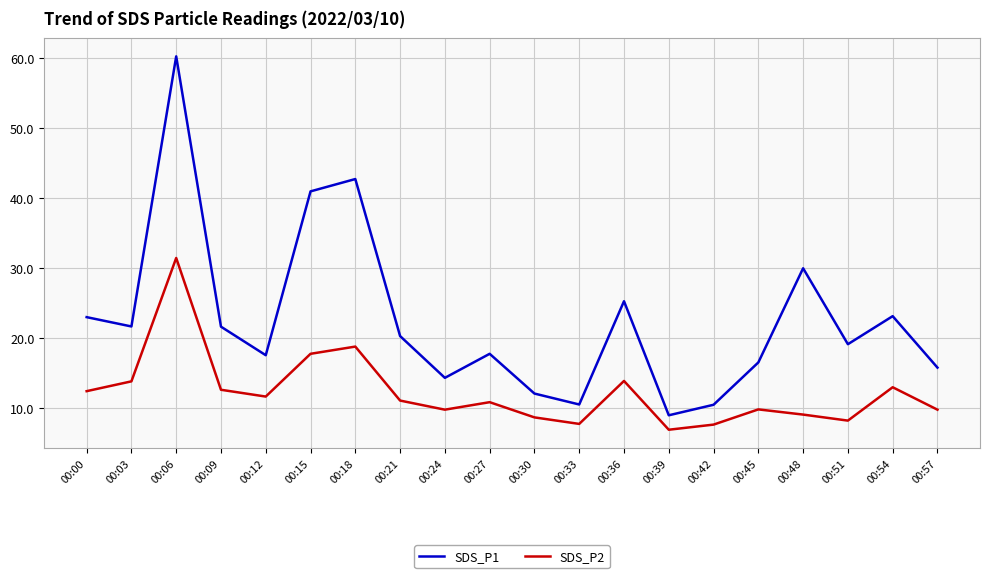

Between 00:21 and 00:57, which series saw the biggest shift?

SDS_P1